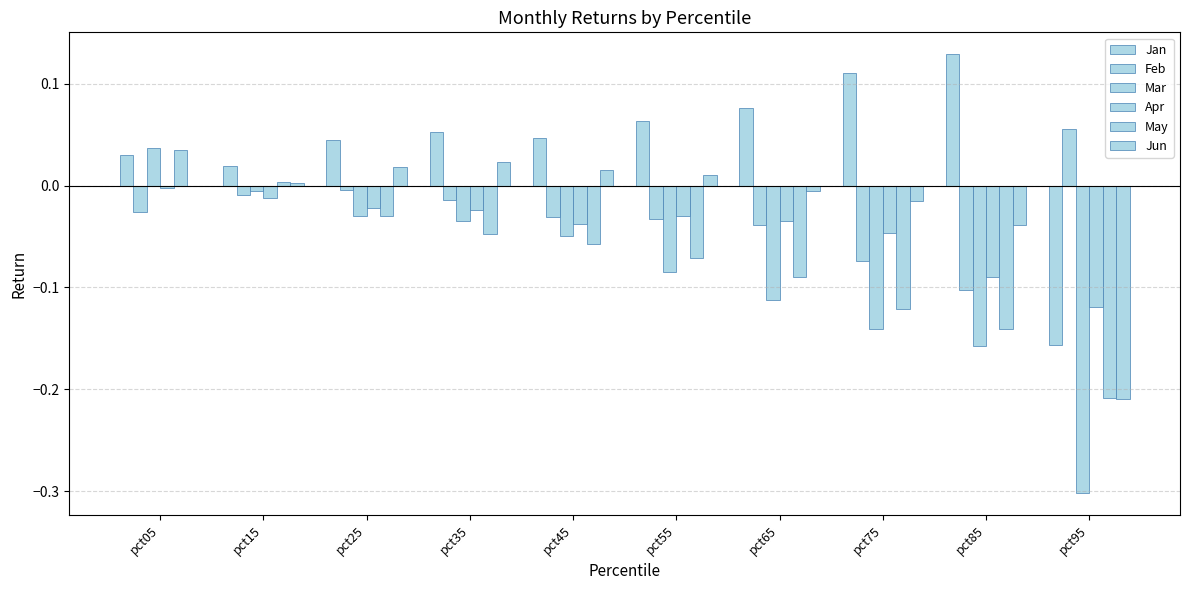

How many series are shown in this chart?

6